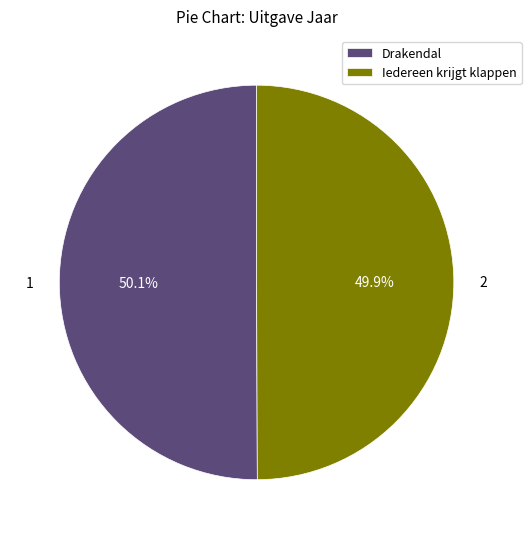

What percentage do Iedereen krijgt klappen and Drakendal together represent?

100.0%